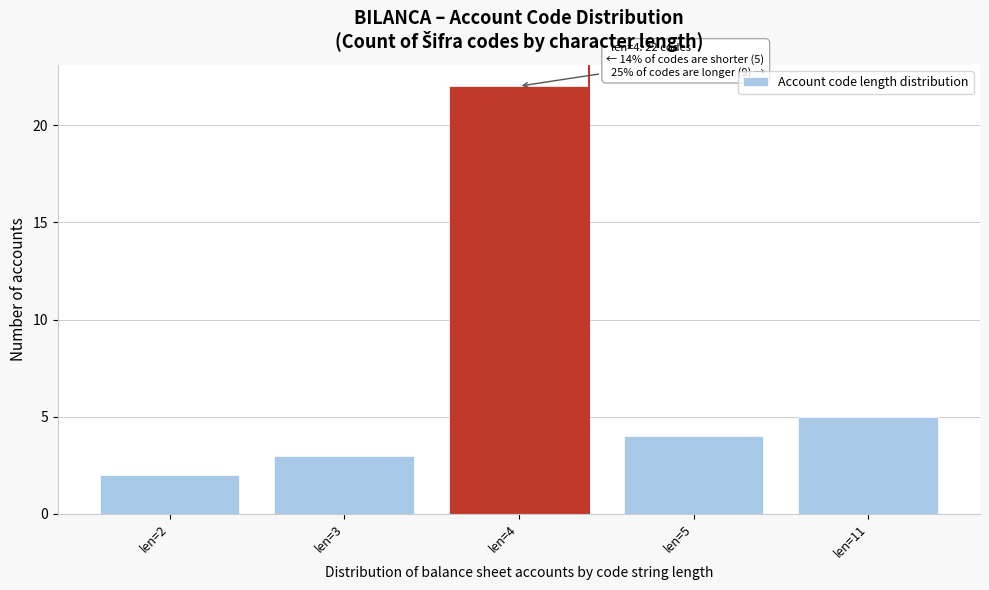

Reading left to right, extract all data points from this chart.

2	3	22	4	5